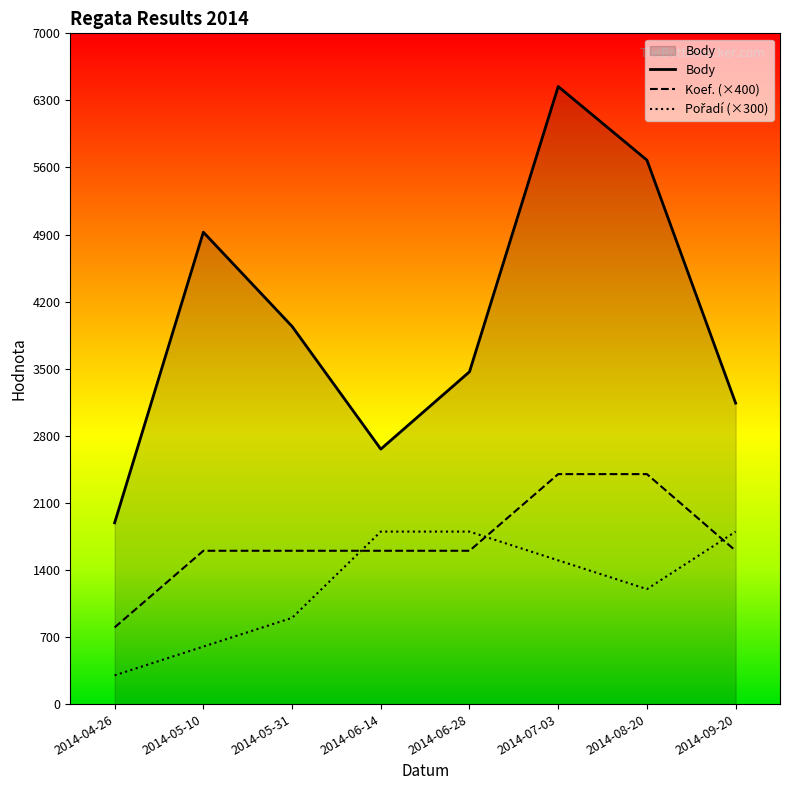

Does the chart display data point markers on the line(s)?

No